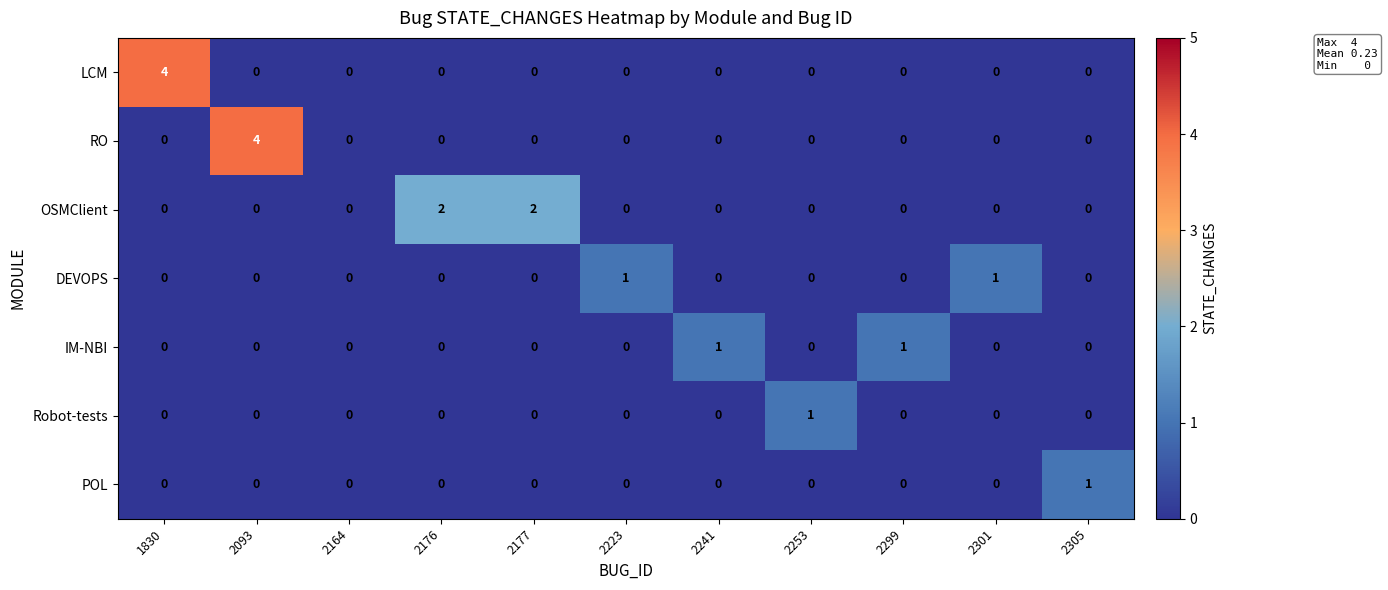

Is it true that POL equals 0 at 2253?

True